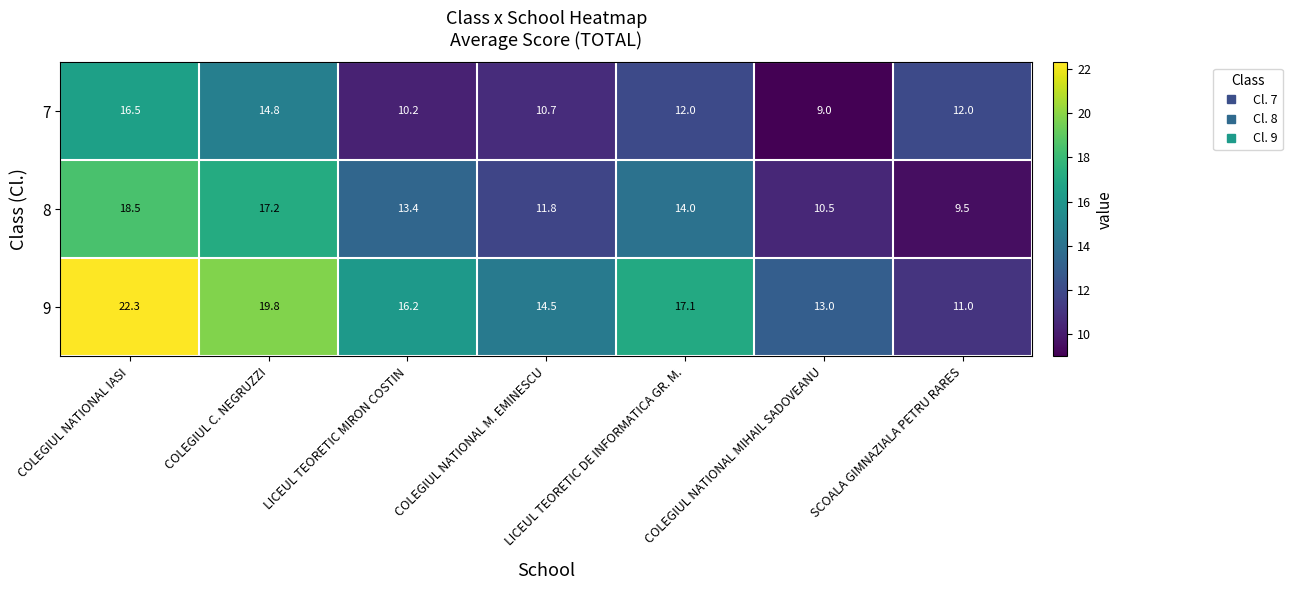

Is it true that 7 equals 16.5 at COLEGIUL NATIONAL IASI?

True